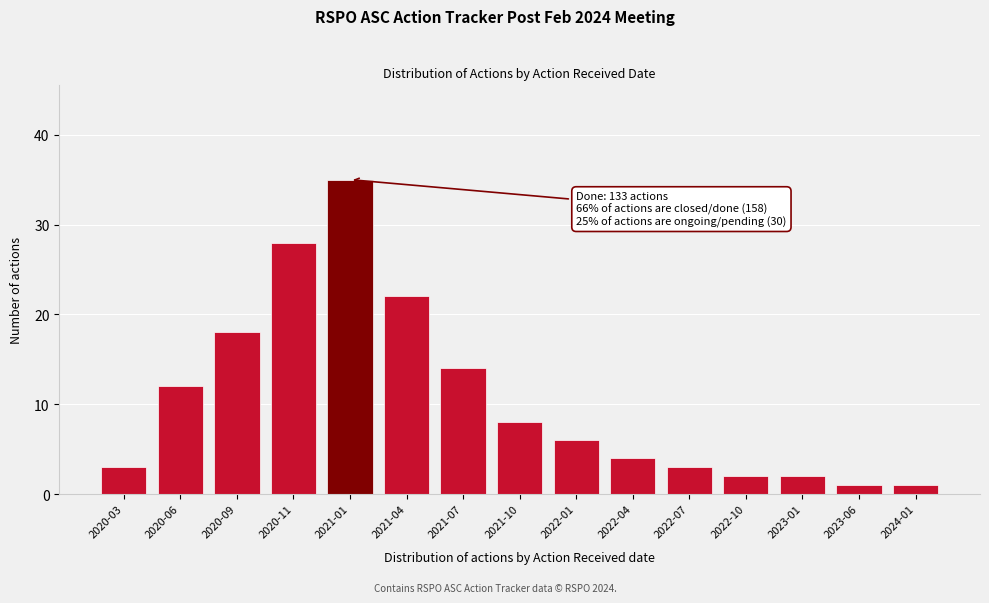

Reading left to right, list all the values displayed in this chart.

3	12	18	28	35	22	14	8	6	4	3	2	2	1	1